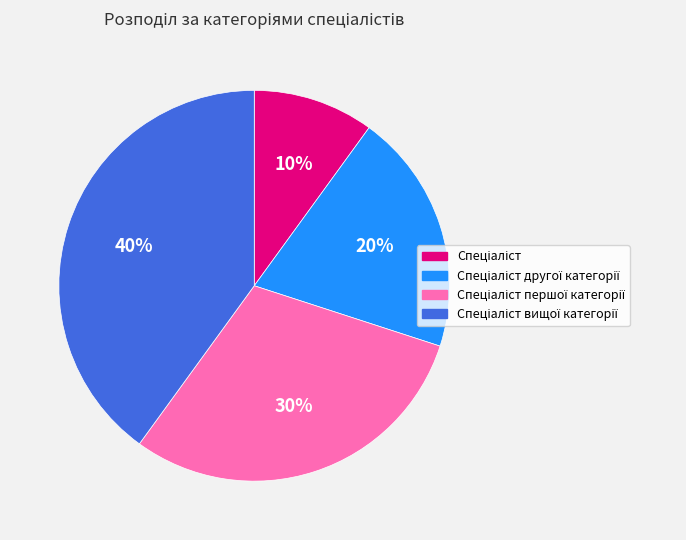

How many segments does this pie chart have?

4